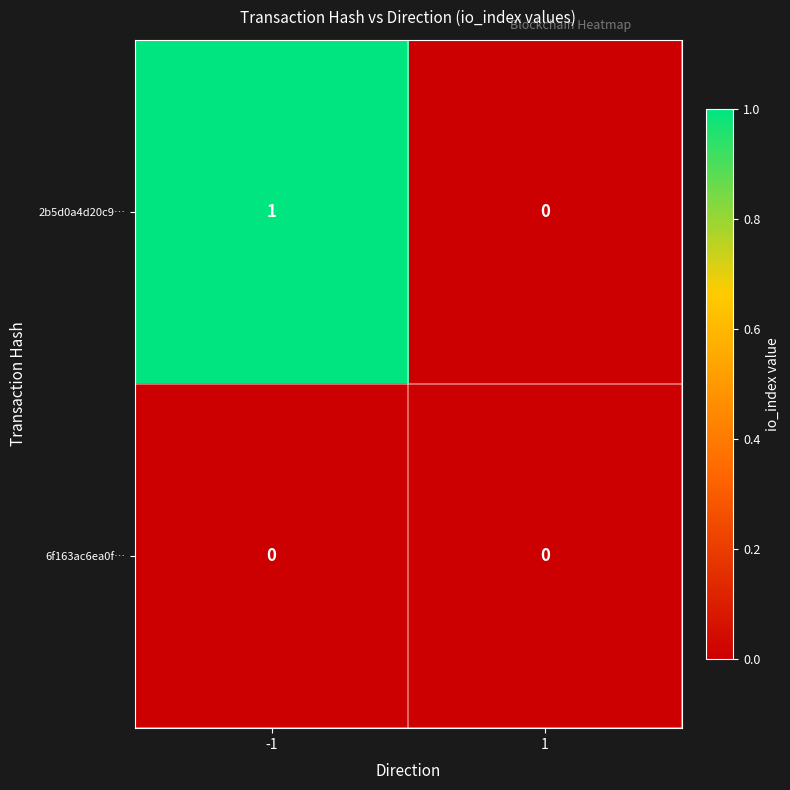

What is the spread (max minus min) of values at -1?

1